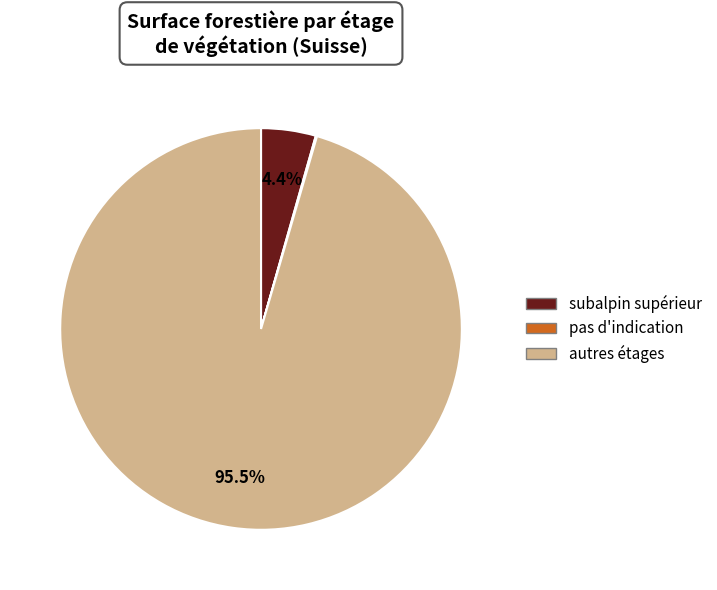

Between autres étages and subalpin supérieur, which is larger?

autres étages